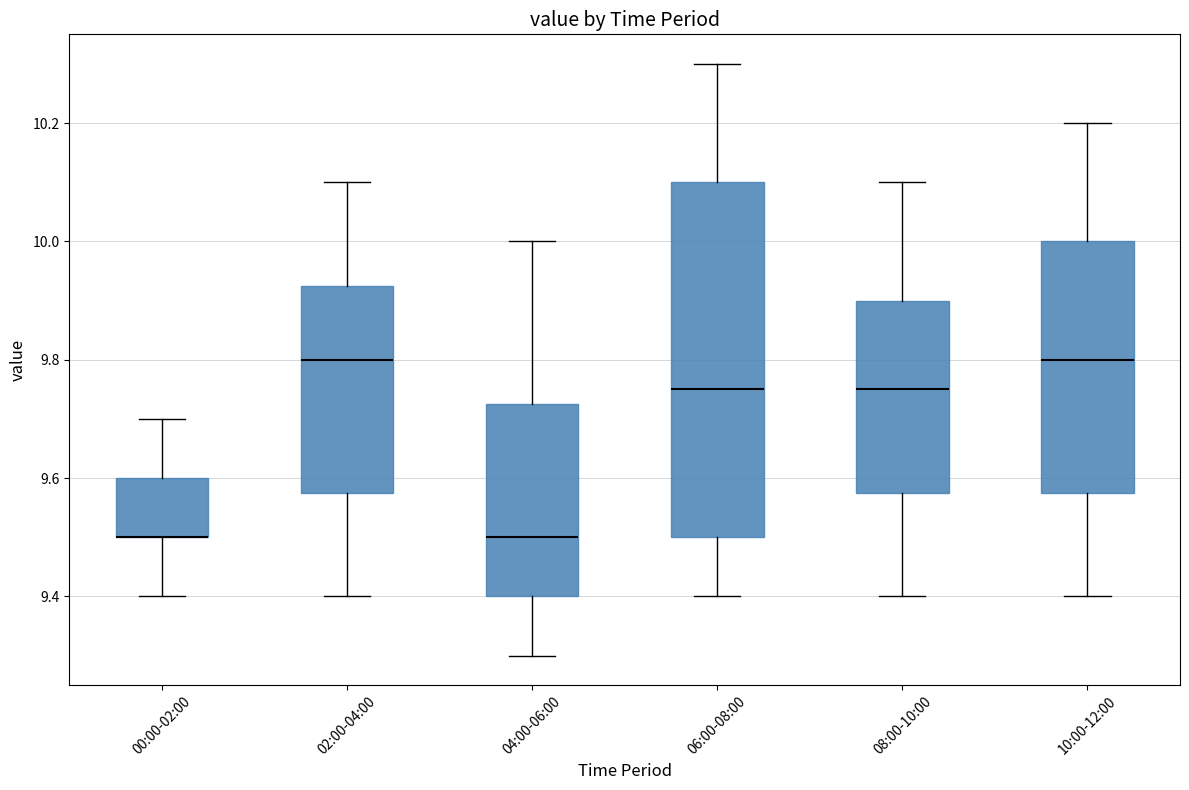

Reading left to right, transcribe this box plot: for each box, give where its median line is, the range the box spans, and where its two whiskers end, as read against the y-axis. The values are not printed on the chart, so give them approximately, as read against the axis.

00:00-02:00: median 9.50 (drawn on the box's lower edge), box 9.50 to 9.60, whiskers 9.40 to 9.70
02:00-04:00: median 9.80, box 9.58 to 9.92, whiskers 9.40 to 10.10
04:00-06:00: median 9.50, box 9.40 to 9.72, whiskers 9.30 to 10.00
06:00-08:00: median 9.76, box 9.50 to 10.10, whiskers 9.40 to 10.30
08:00-10:00: median 9.76, box 9.58 to 9.90, whiskers 9.40 to 10.10
10:00-12:00: median 9.80, box 9.58 to 10.00, whiskers 9.40 to 10.20